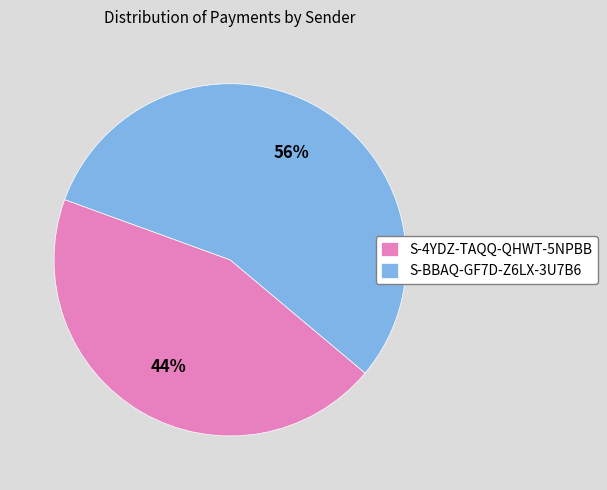

Rank the categories by value from lowest to highest.

S-4YDZ-TAQQ-QHWT-5NPBB, S-BBAQ-GF7D-Z6LX-3U7B6